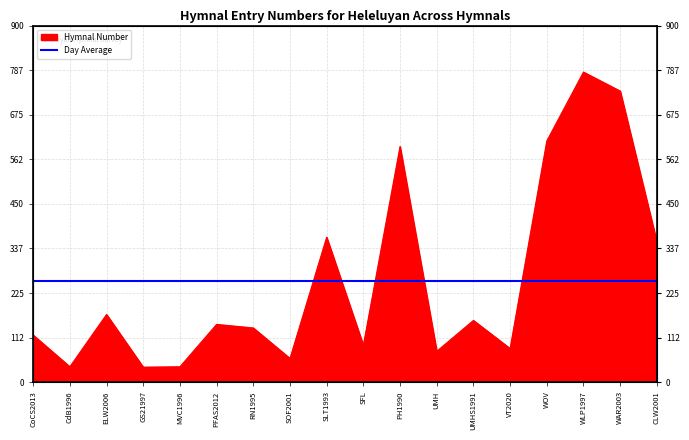

How many data points are above 146?

8